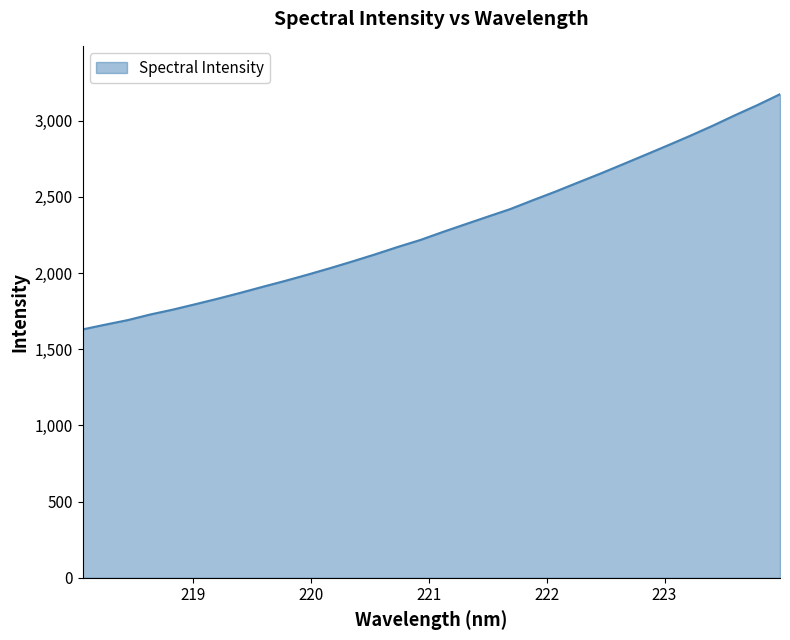

What is the smallest value displayed?

1630.2